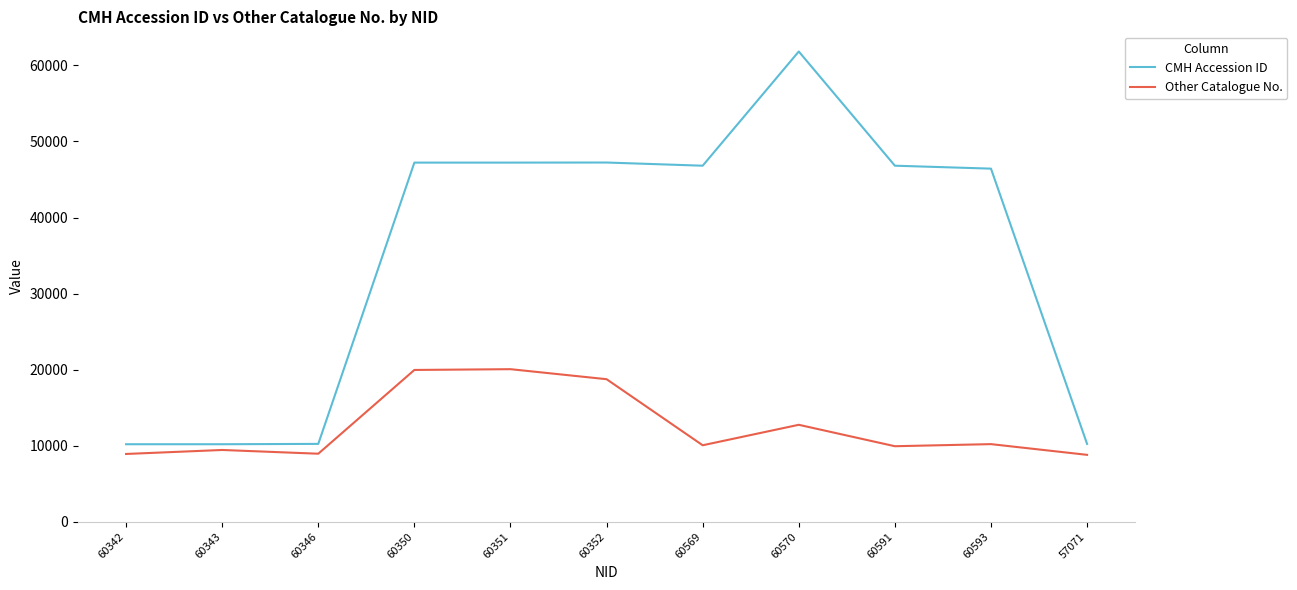

What are all the series names shown in the legend?

CMH Accession ID, Other Catalogue No.